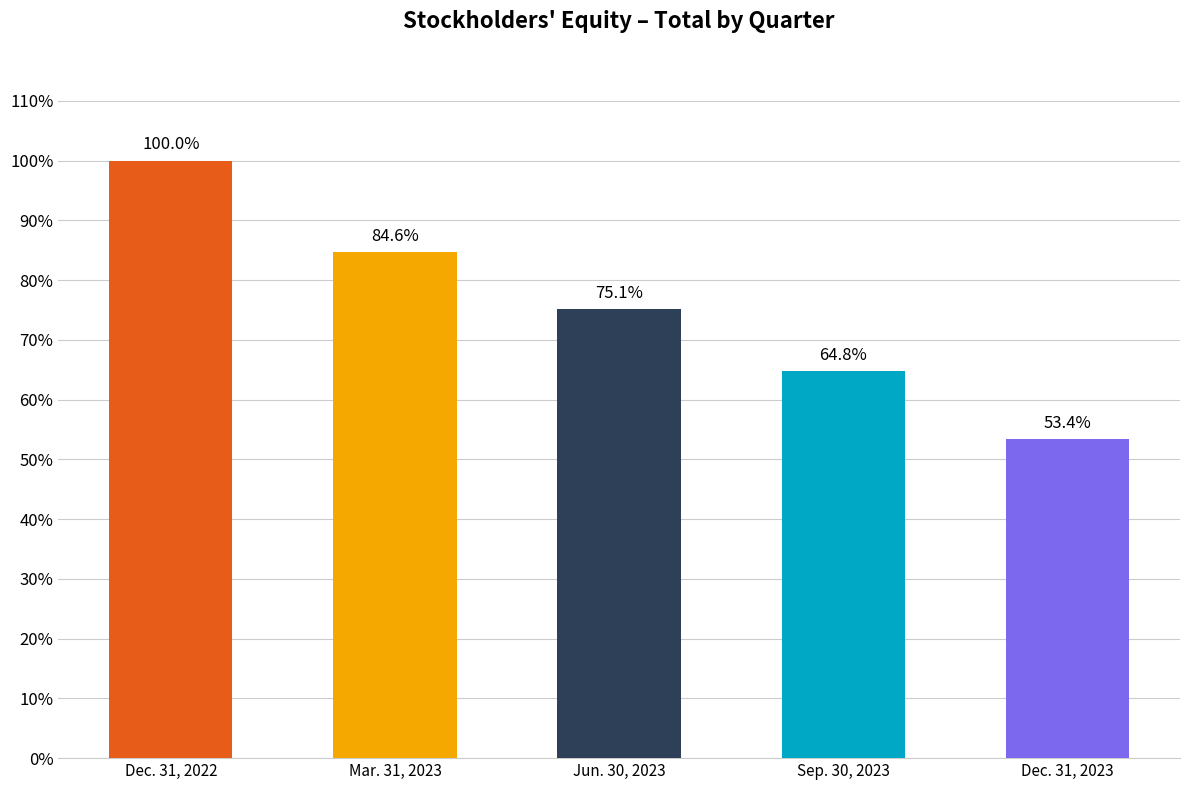

Reading left to right, what are all the values shown in this chart?

Dec. 31, 2022=42460	Mar. 31, 2023=35937	Jun. 30, 2023=31902	Sep. 30, 2023=27504	Dec. 31, 2023=22694